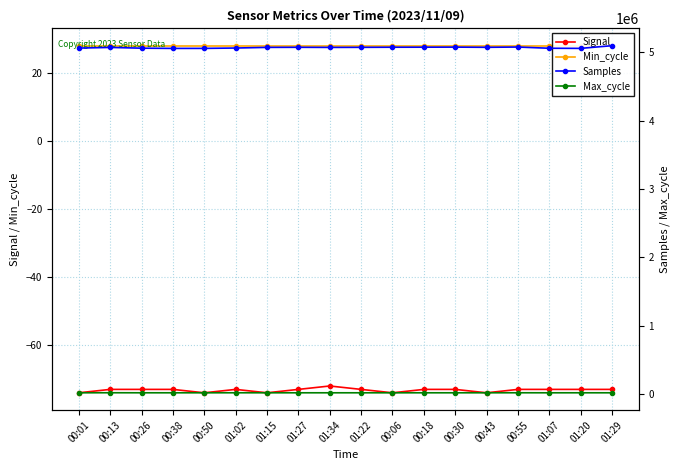

True or false: Samples has a value of 7040626 at 00:18.

False